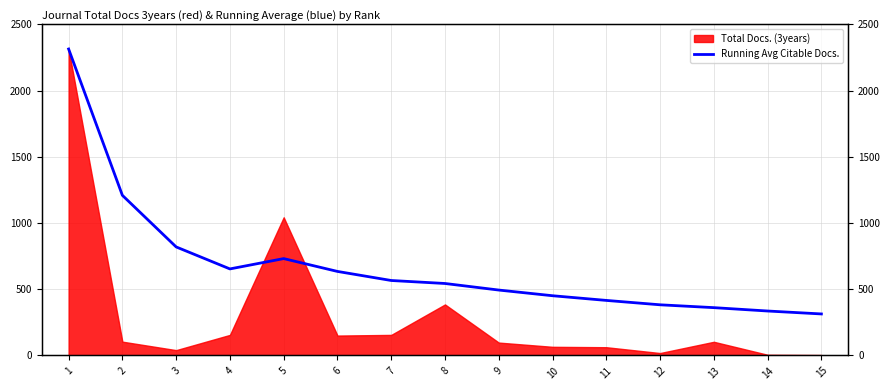

What is the difference between the maximum and second lowest values?

1978.6